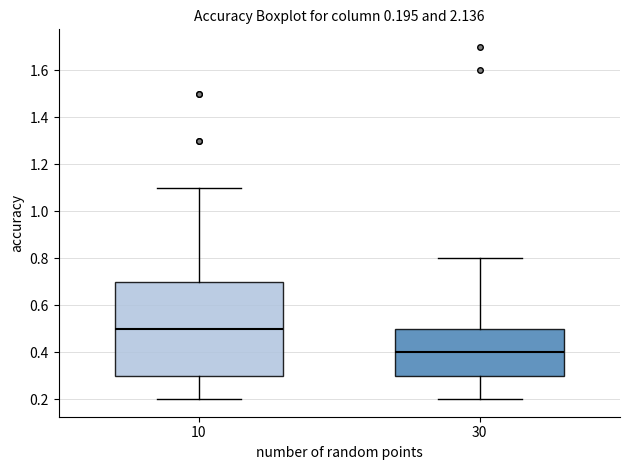

Which box has the highest median line?

10